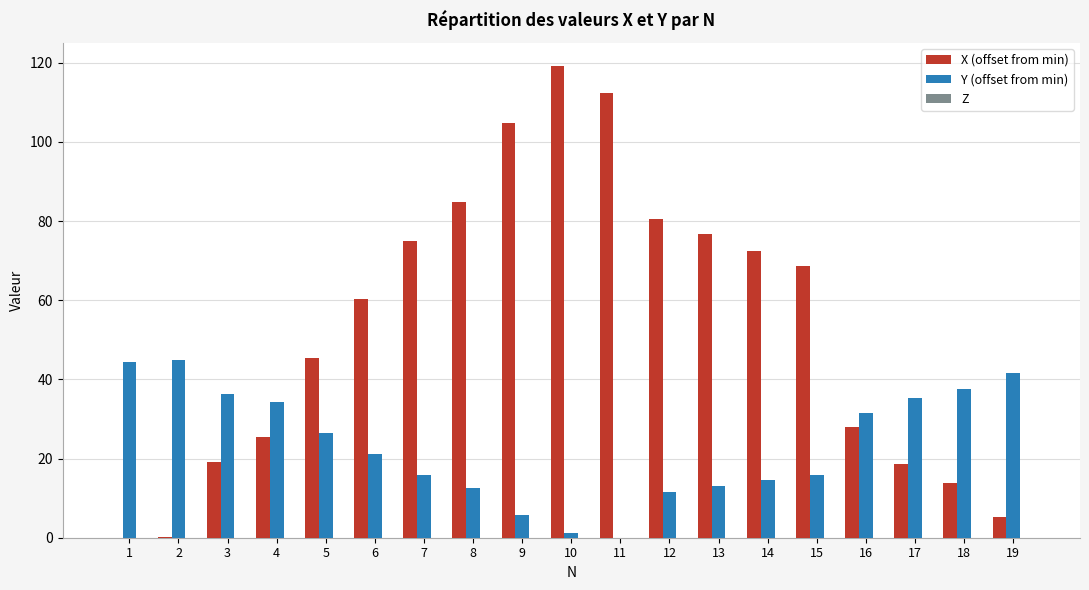

Which series changed the most between 2 and 12?

X (offset from min)